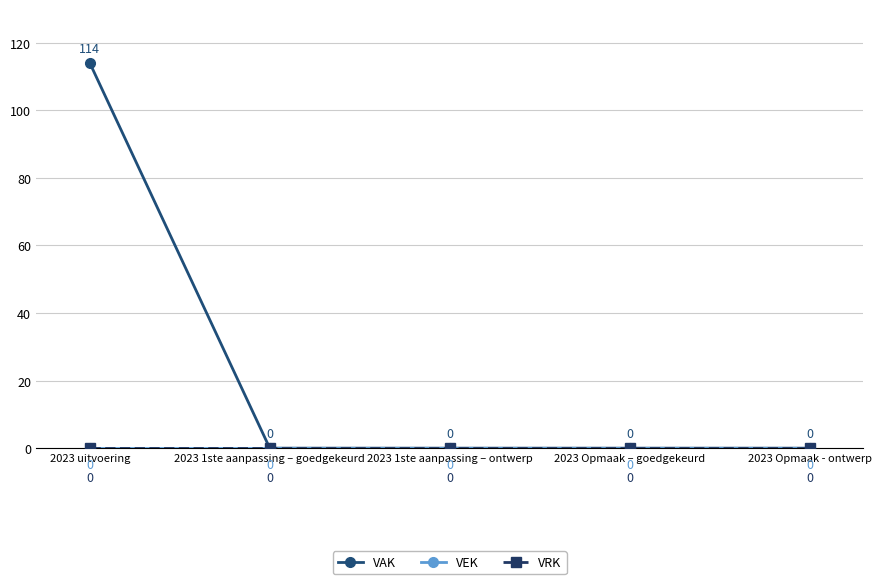

Rank the series by their maximum value, from highest to lowest.

VAK, VEK, VRK